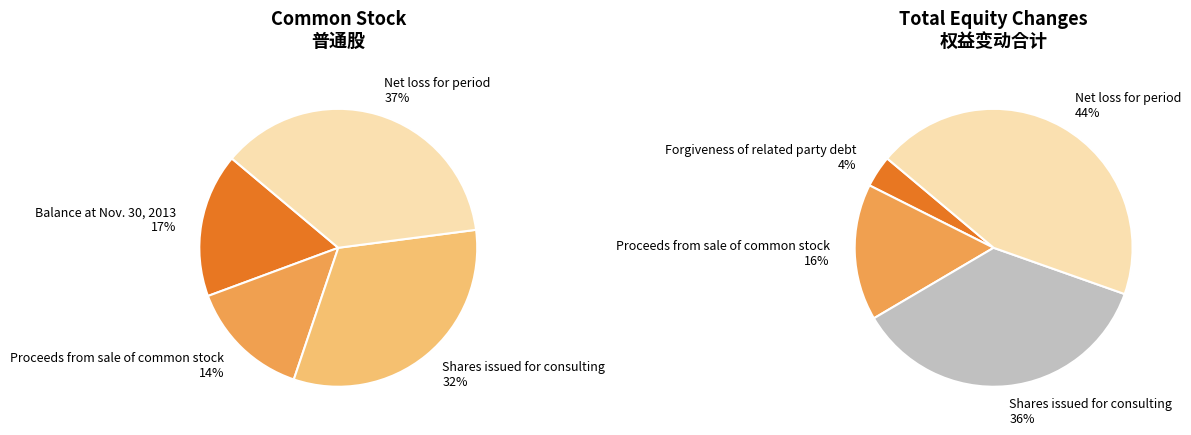

The Net loss for period slice represents 23% of the pie. True or false?

False